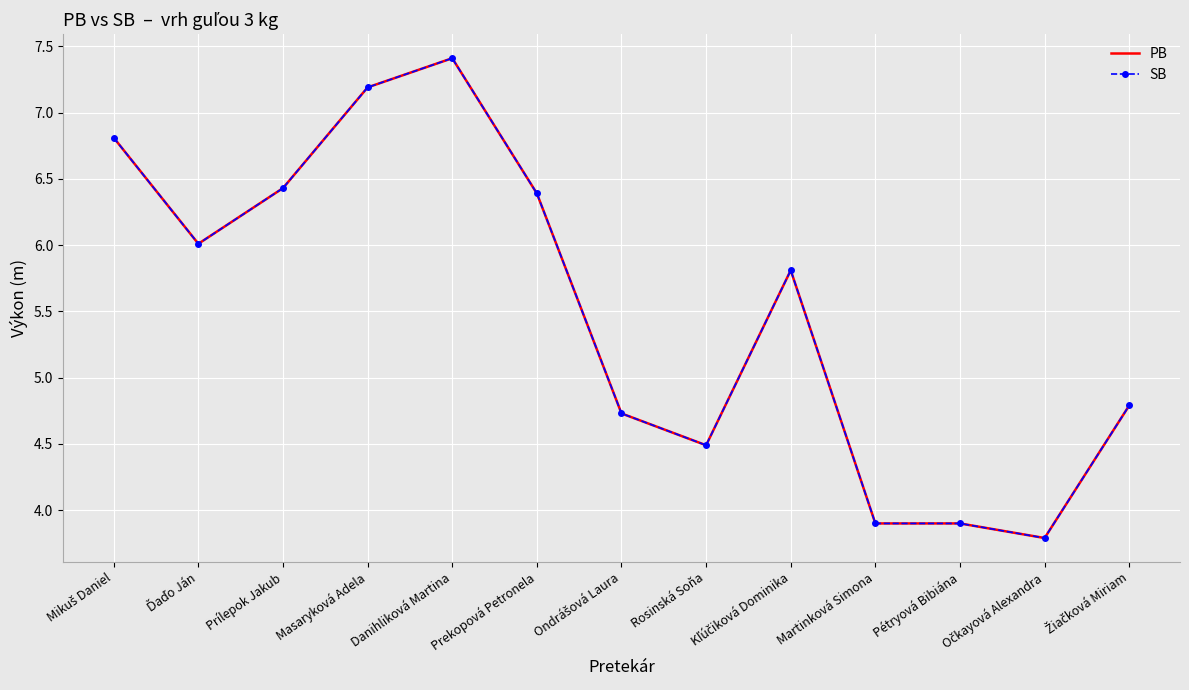

Reading left to right, extract all data points from this chart.

PB: 6.8	6.0	6.4	7.2	7.4	6.4	4.7	4.5	5.8	3.9	3.9	3.8	4.8
SB: 6.8	6.0	6.4	7.2	7.4	6.4	4.7	4.5	5.8	3.9	3.9	3.8	4.8